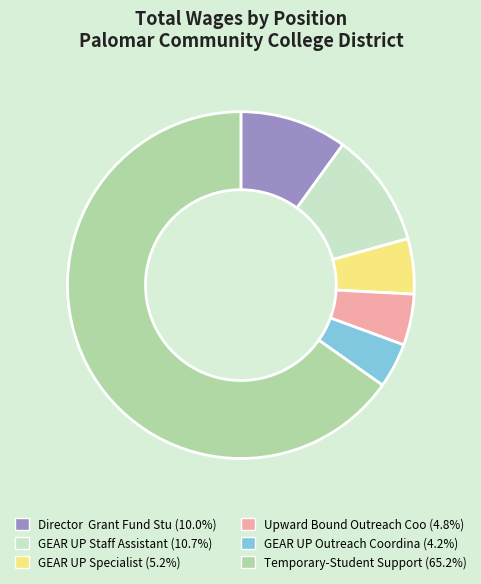

Which slice is the smallest?

GEAR UP Outreach Coordina